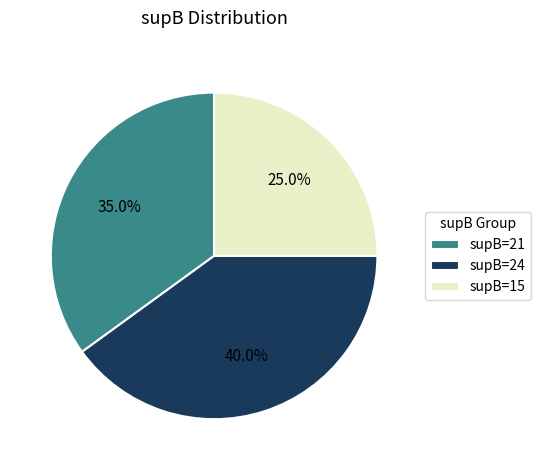

What is the largest slice in the pie chart?

supB=24